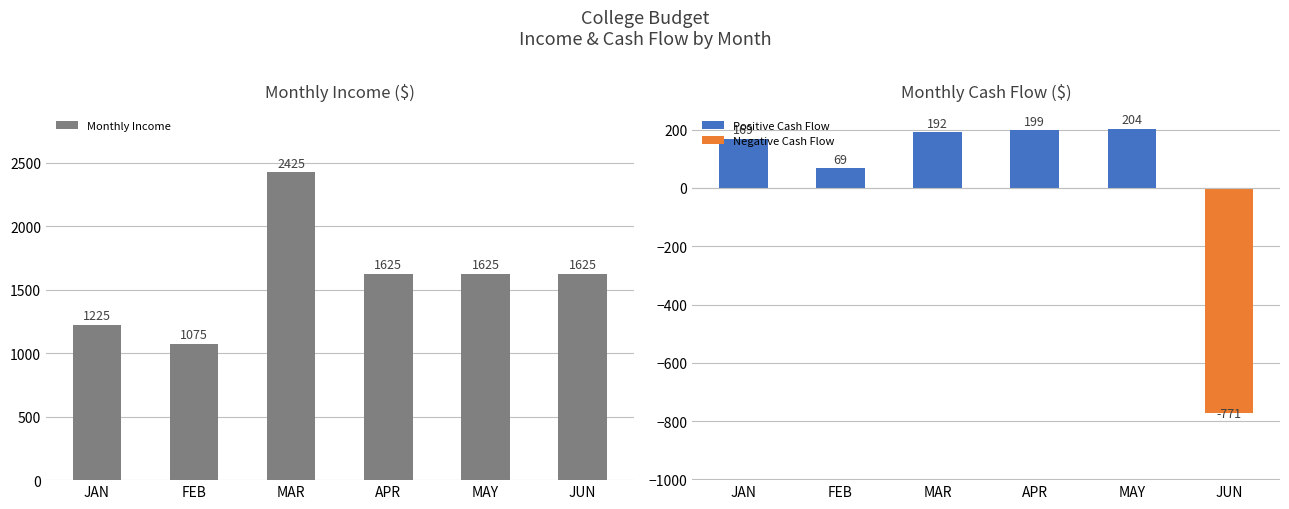

What is the difference between the values at FEB and JAN?

150